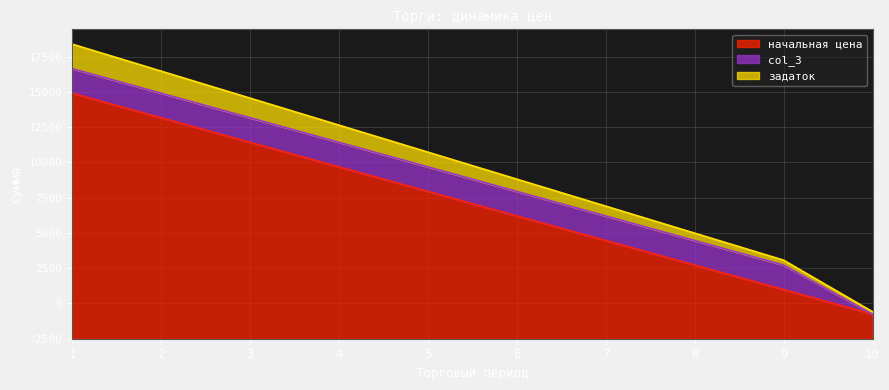

Does the chart have visible grid lines?

Yes